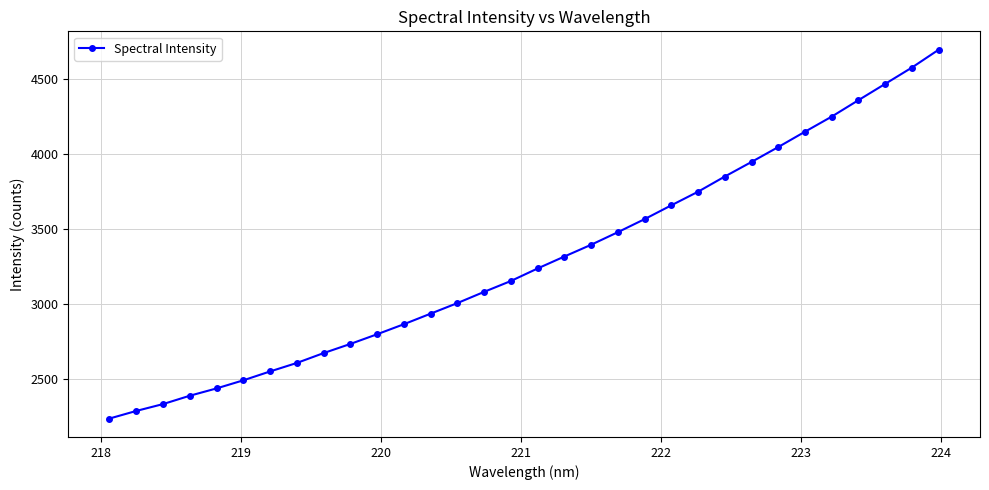

How many values are below 3237?

16